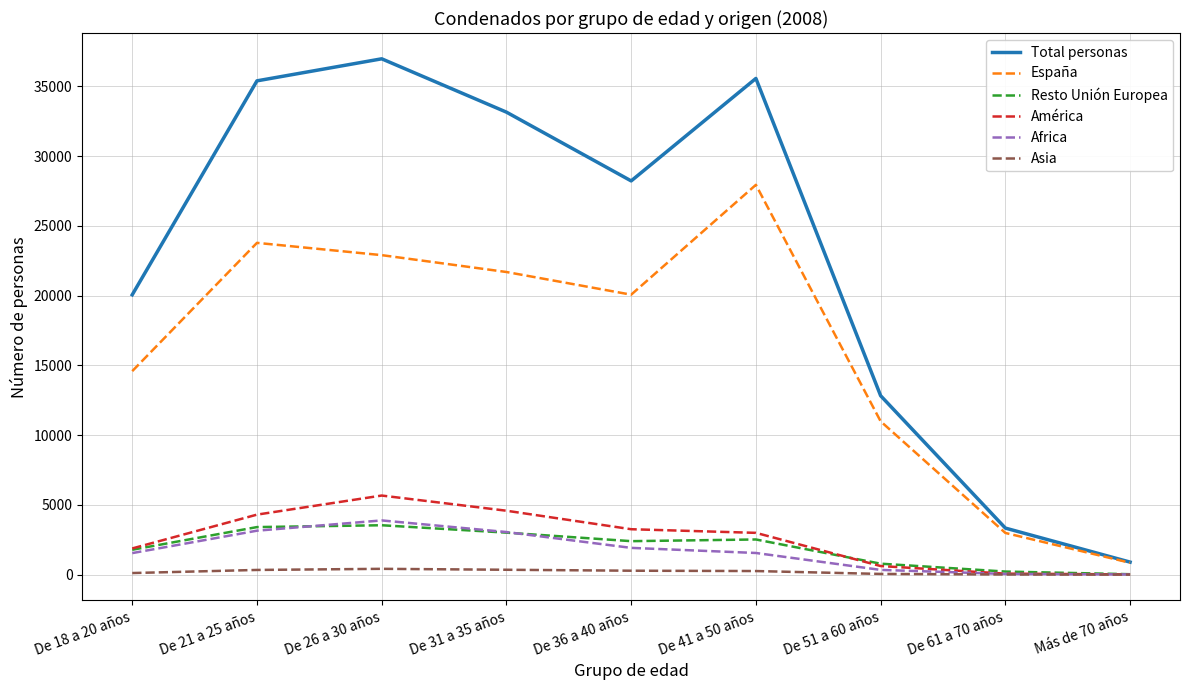

Rank the categories by España value from highest to lowest.

De 41 a 50 años, De 21 a 25 años, De 26 a 30 años, De 31 a 35 años, De 36 a 40 años, De 18 a 20 años, De 51 a 60 años, De 61 a 70 años, Más de 70 años